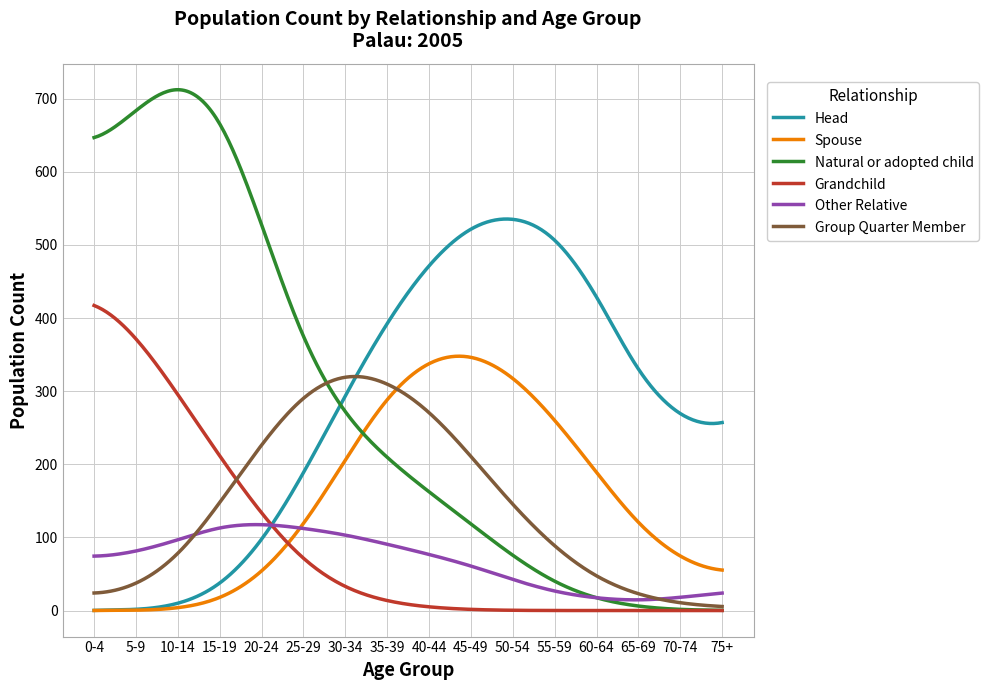

What is the highest value of the Natural or adopted child series?

712.4